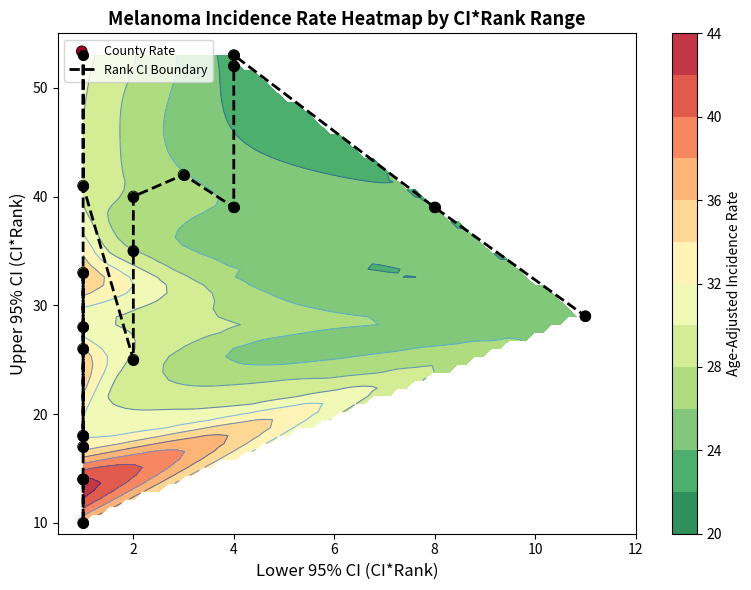

Count the number of categories in the chart.

20